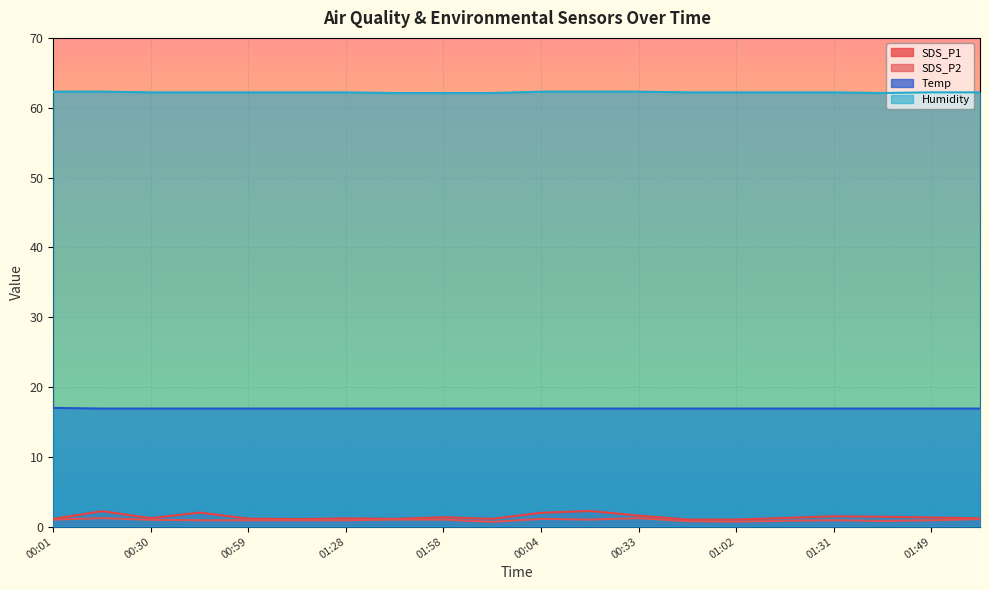

Reading right to left, extract all data points from this chart.

SDS_P1: 1.2	1.3	1.4	1.5	1.2	1.0	1.0	1.6	2.2	2.0	1.1	1.3	1.1	1.2	1.1	1.1	2.0	1.2	2.2	1.1
SDS_P2: 1.1	0.9	0.8	0.9	0.8	0.7	0.8	1.2	1.0	1.1	0.7	1.0	1.0	0.9	0.9	0.9	0.9	1.0	1.2	1.0
Temp: 16.9	16.9	16.9	16.9	16.9	16.9	16.9	16.9	16.9	16.9	16.9	16.9	16.9	16.9	16.9	16.9	16.9	16.9	16.9	17.0
Humidity: 62.2	62.2	62.1	62.2	62.2	62.2	62.2	62.3	62.3	62.3	62.1	62.1	62.1	62.2	62.2	62.2	62.2	62.2	62.3	62.3